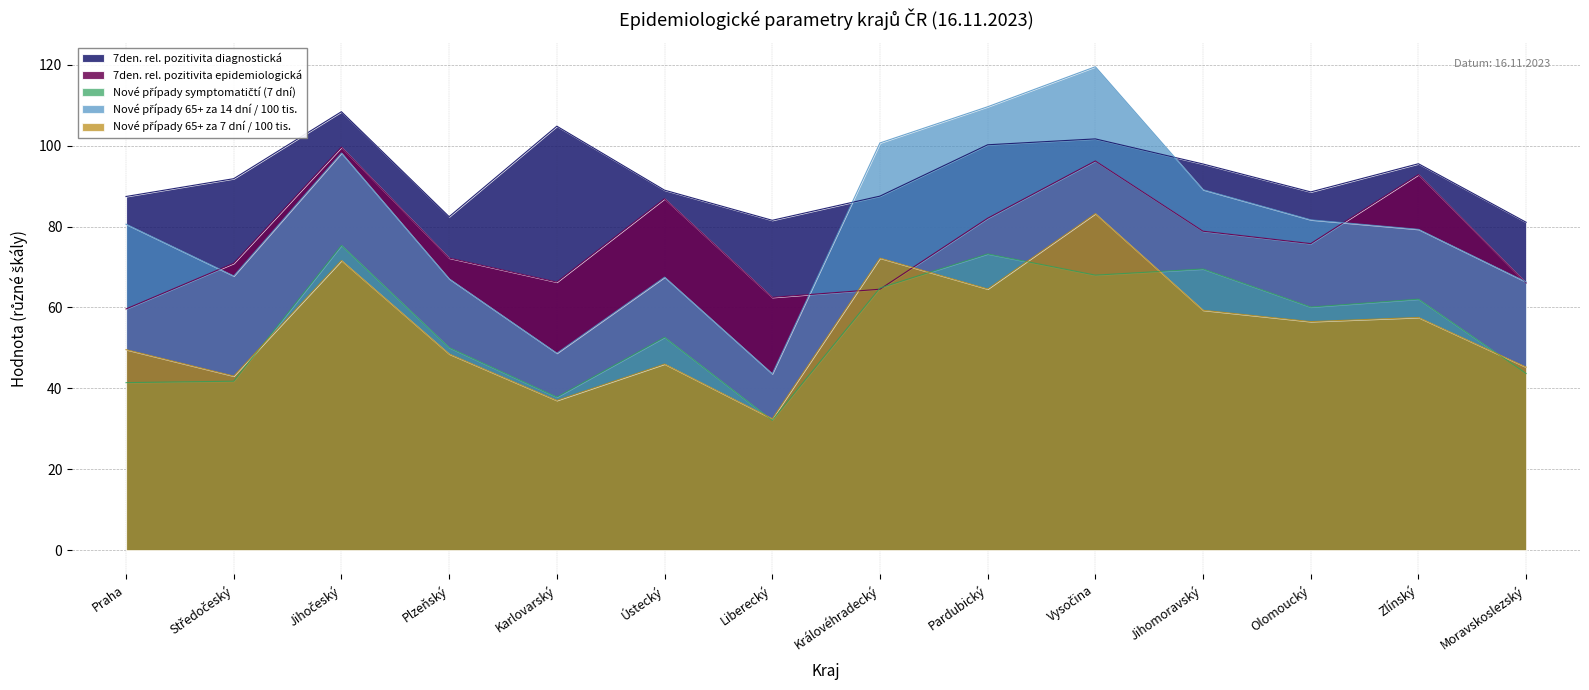

The Nové případy symptomatičtí (7 dní) series shows 93.3 at Ústecký. True or false?

False